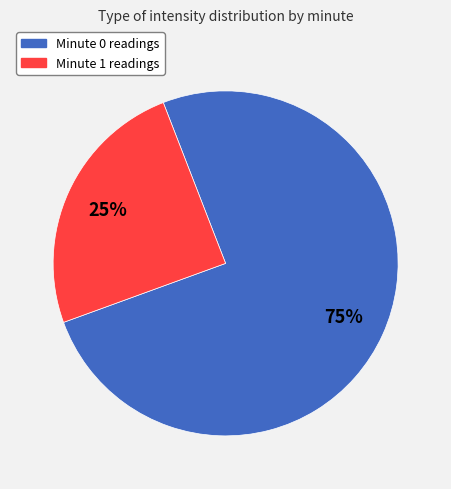

The Minute 0 slice represents 75% of the pie. True or false?

True